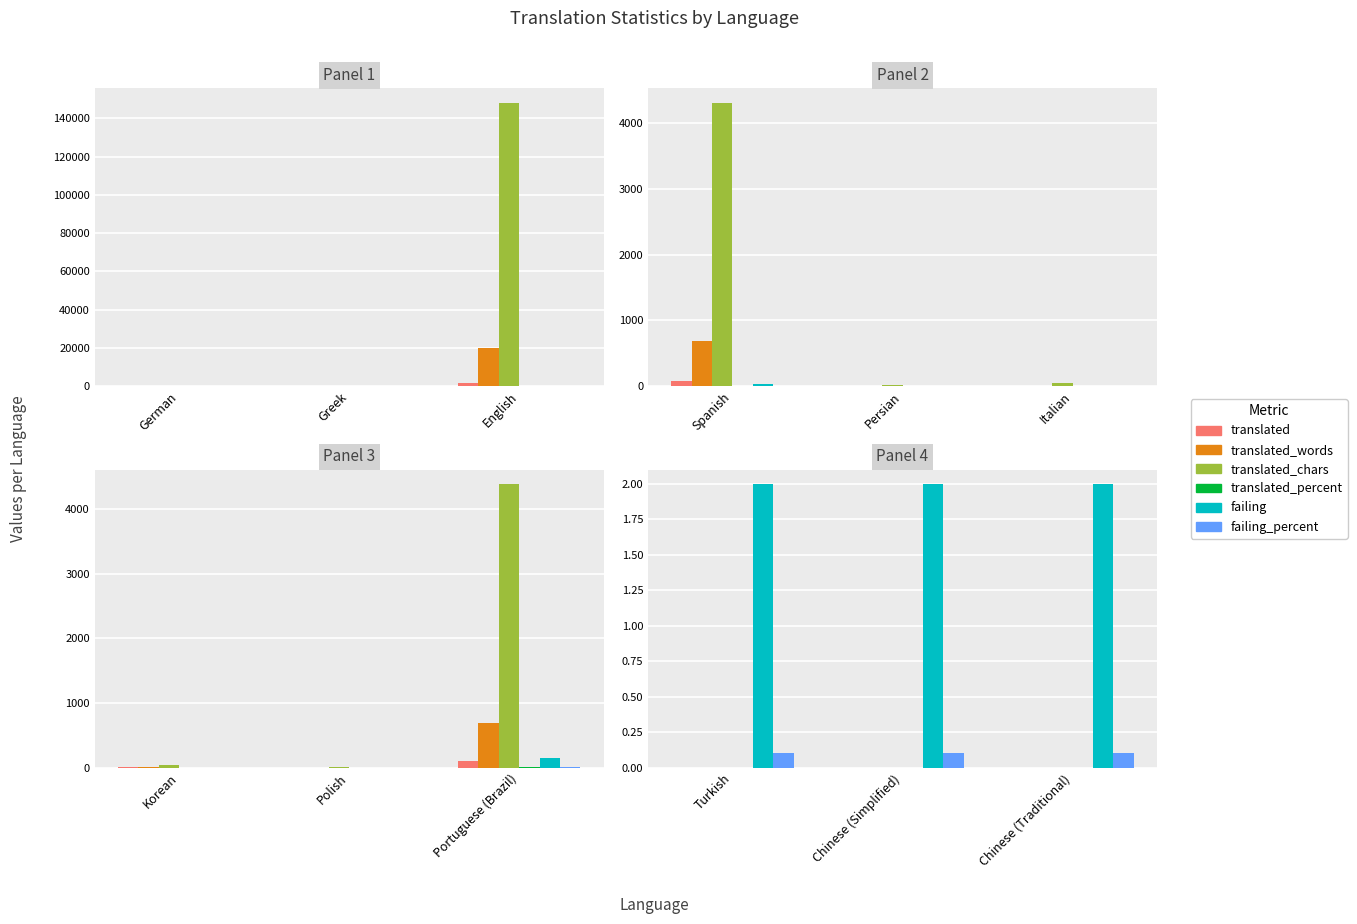

What is the total value across all series at Chinese (Simplified)?

2.1